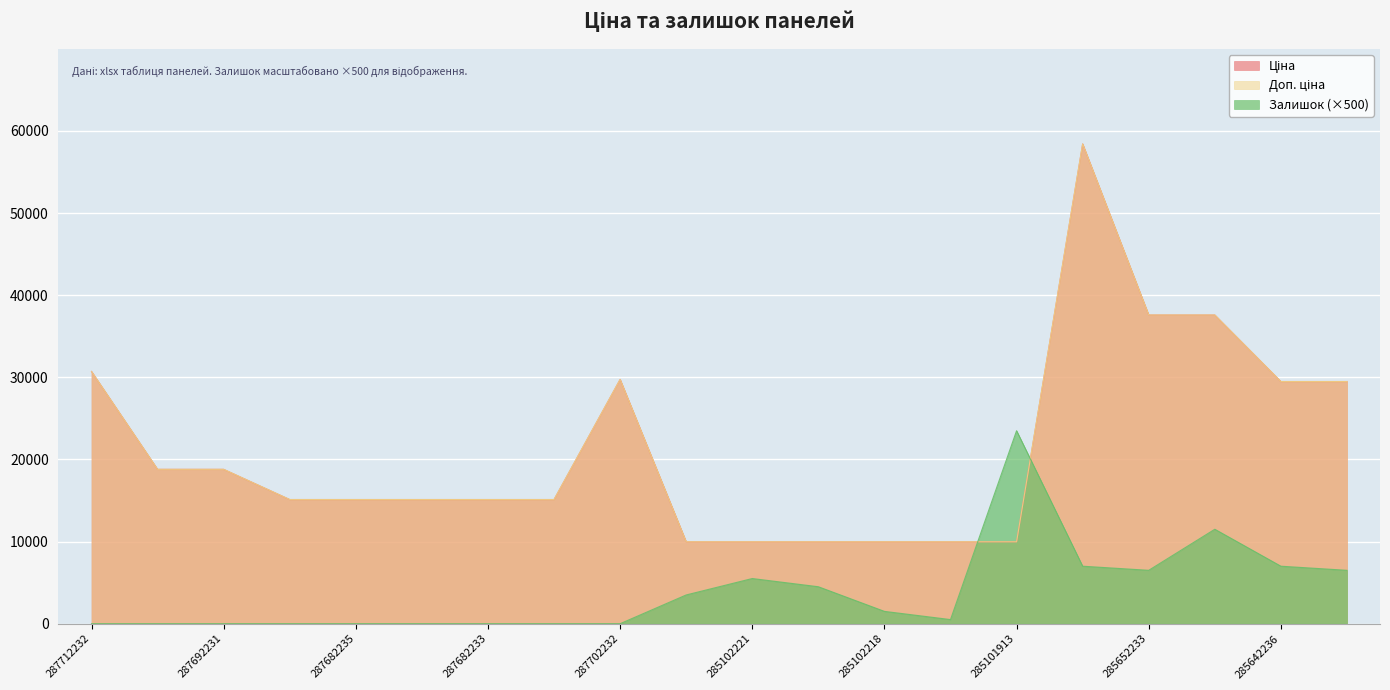

The value of Доп. ціна at 285642235 is 29491.5. True or false?

True